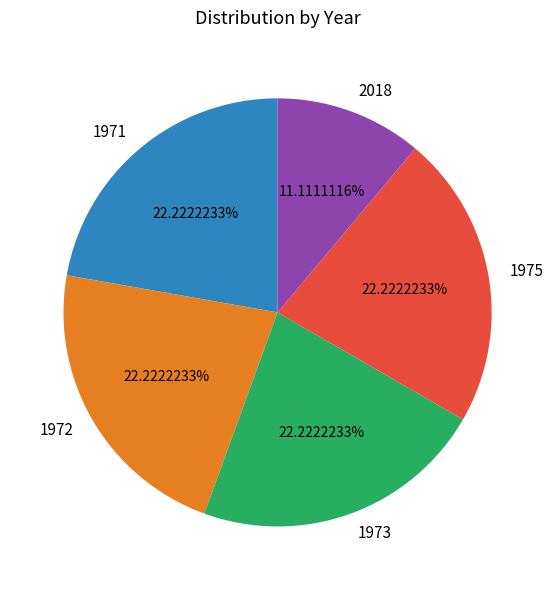

Which has a higher value, 2018 or 1973?

1973